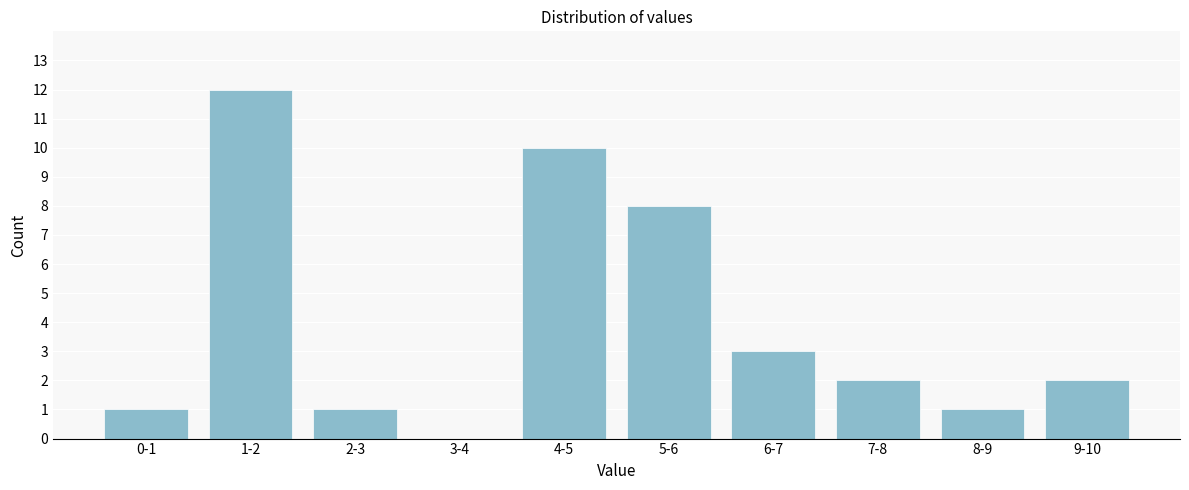

Reading right to left, extract all data points from this chart.

9-10=2	8-9=1	7-8=2	6-7=3	5-6=8	4-5=10	3-4=0	2-3=1	1-2=12	0-1=1